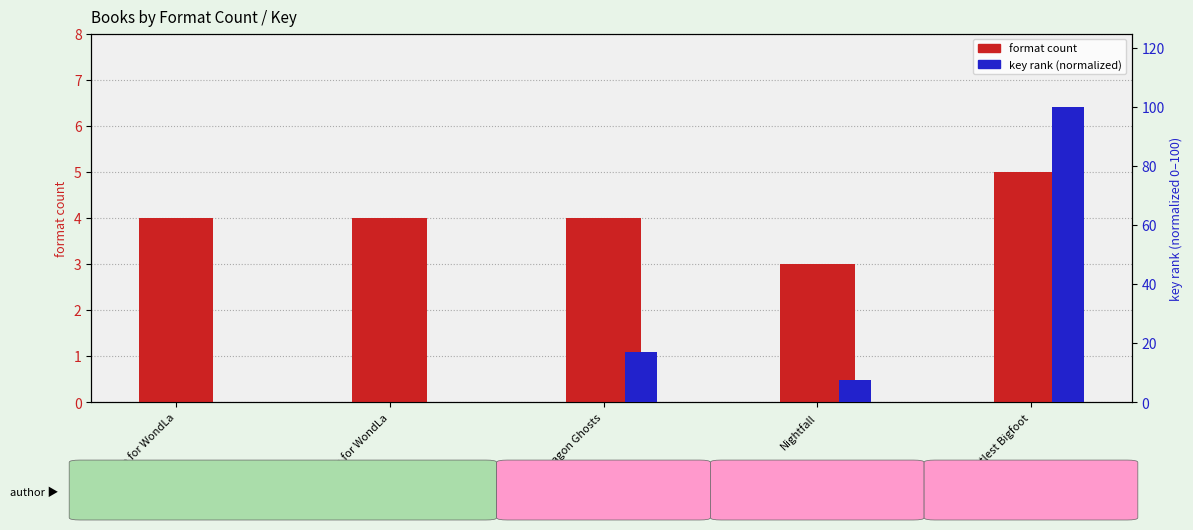

How many groups of bars are there?

5